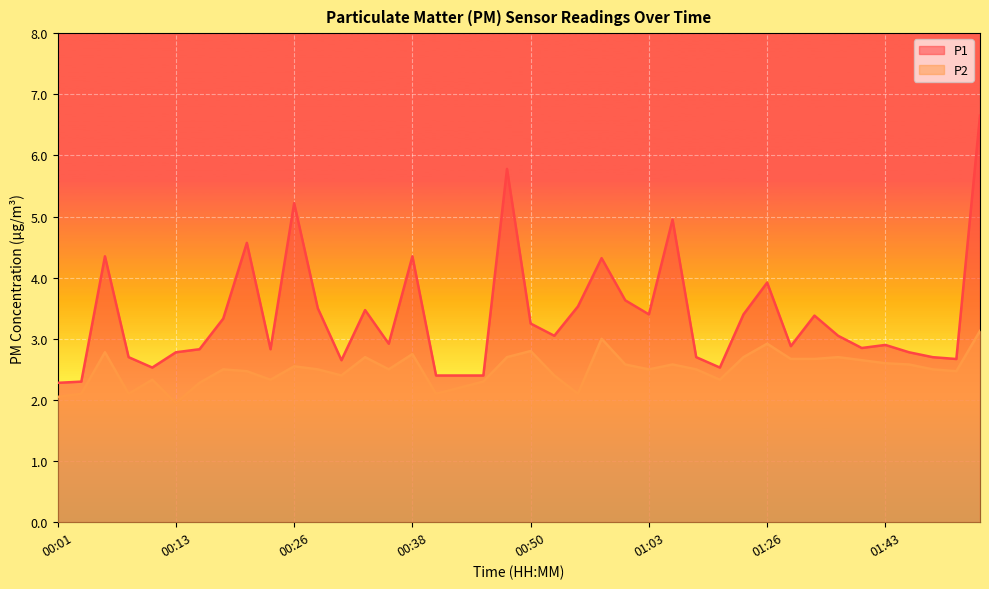

List the series in order of their overall mean, highest first.

P1, P2